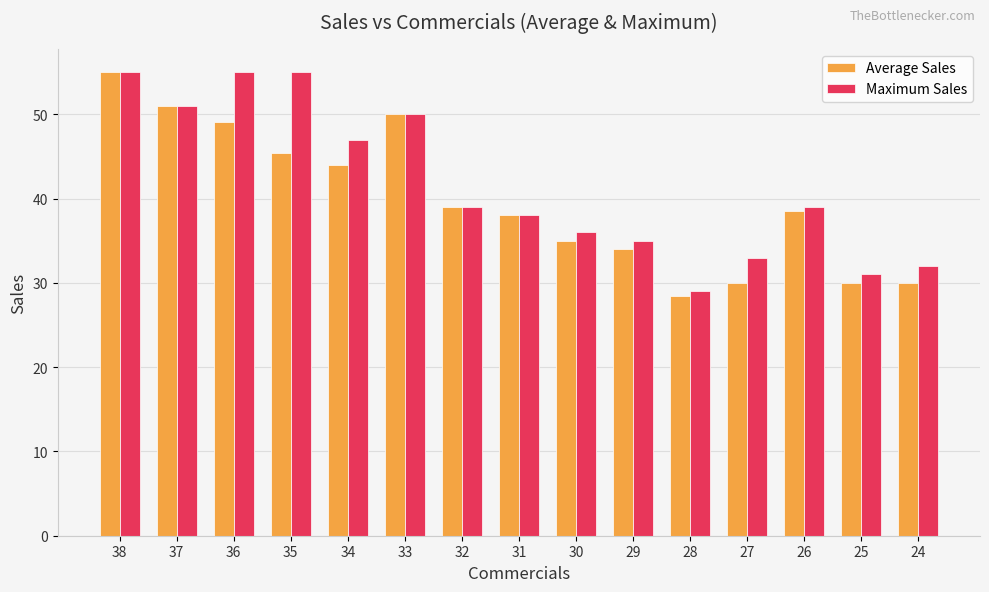

At 26, list the series in order from largest to smallest.

Maximum Sales, Average Sales